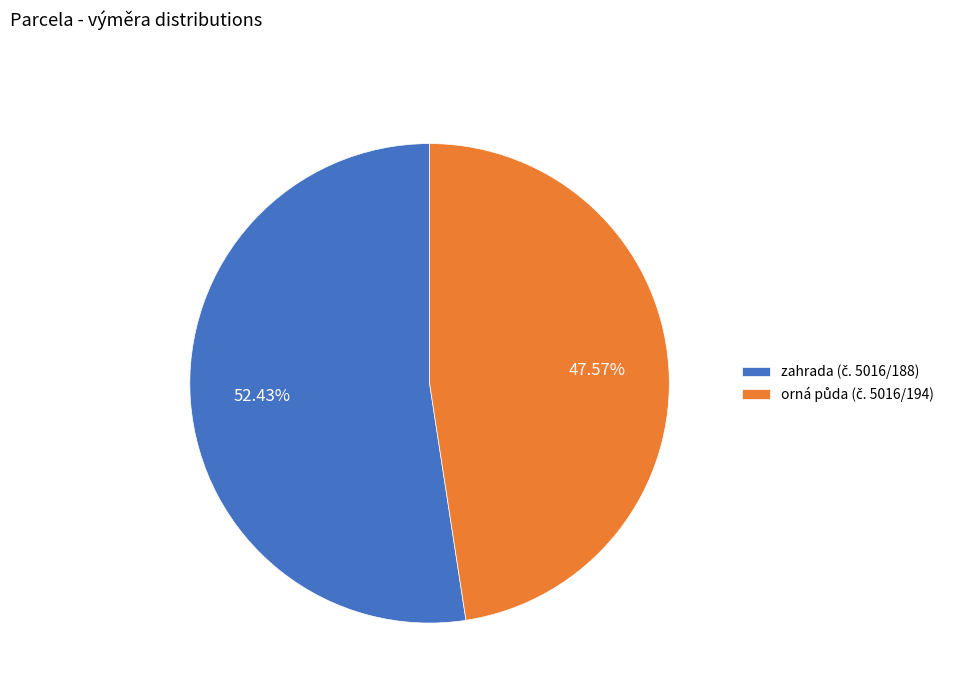

Is there any slice that represents more than half of the pie?

Yes